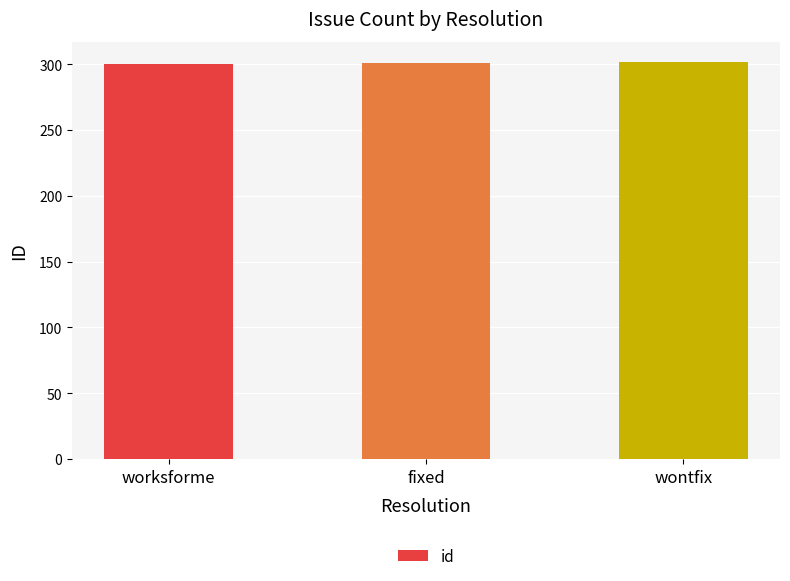

True or false: the data shows 300 at worksforme.

True